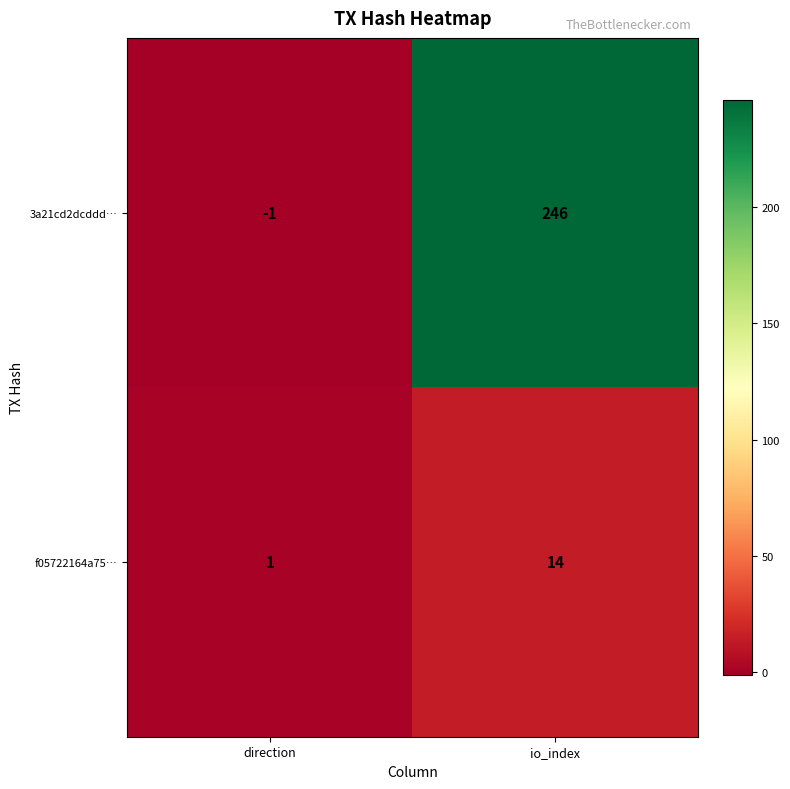

Where is f05722164a75… nearest to the value 7?

direction